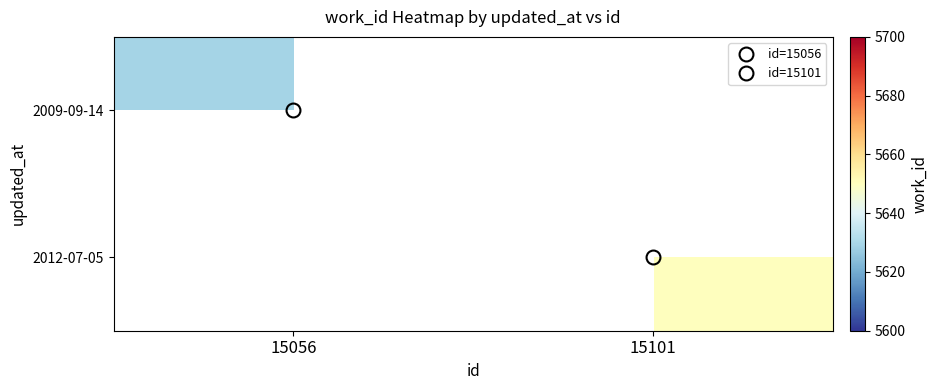

Is the value of 2012-07-05 at 15056 greater than the value of 2009-09-14 at 15056?

No